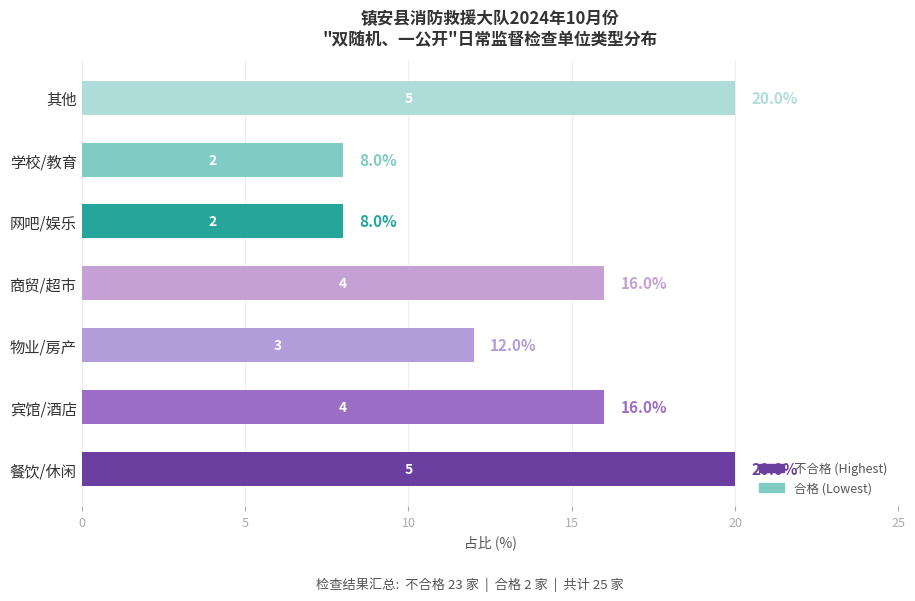

What is the sum of the values at 商贸/超市 and 物业/房产?

28